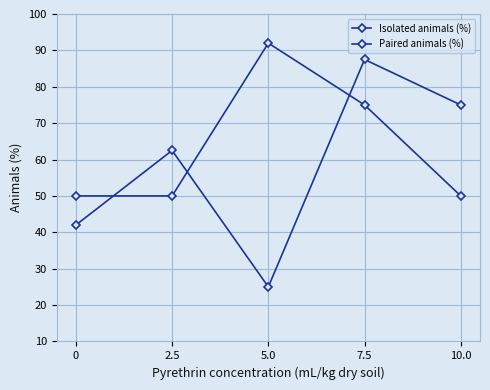

Is this an area chart (filled region under the line)?

No